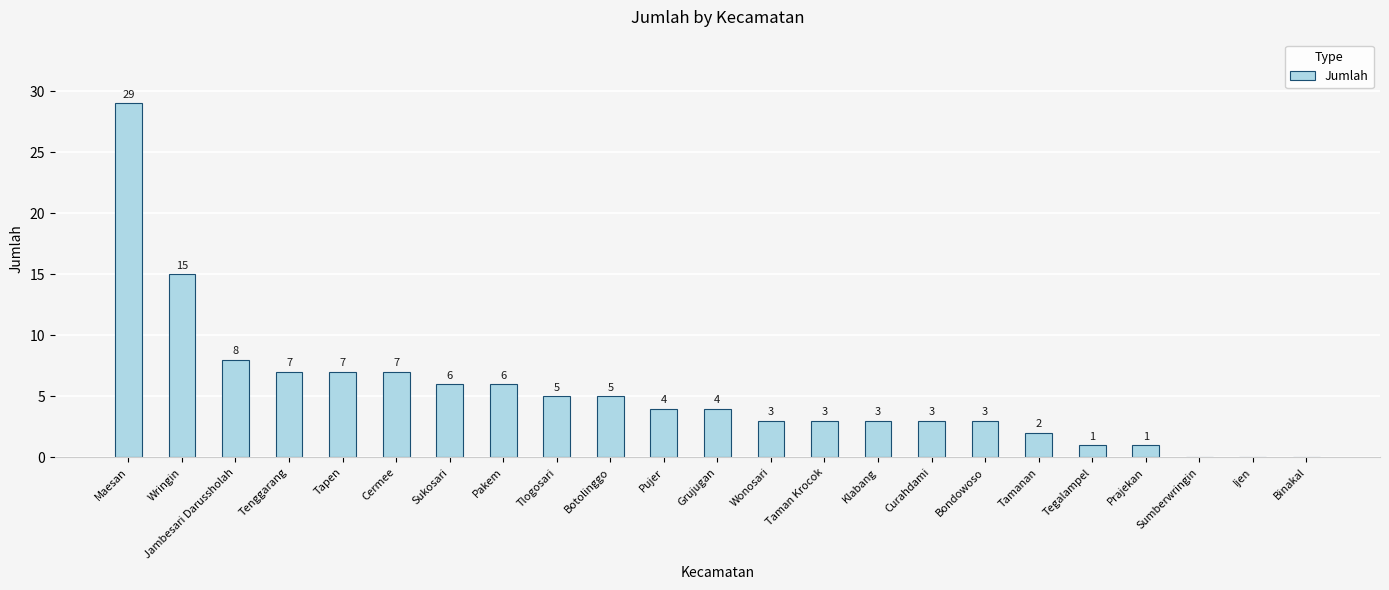

How many series are shown in this chart?

1